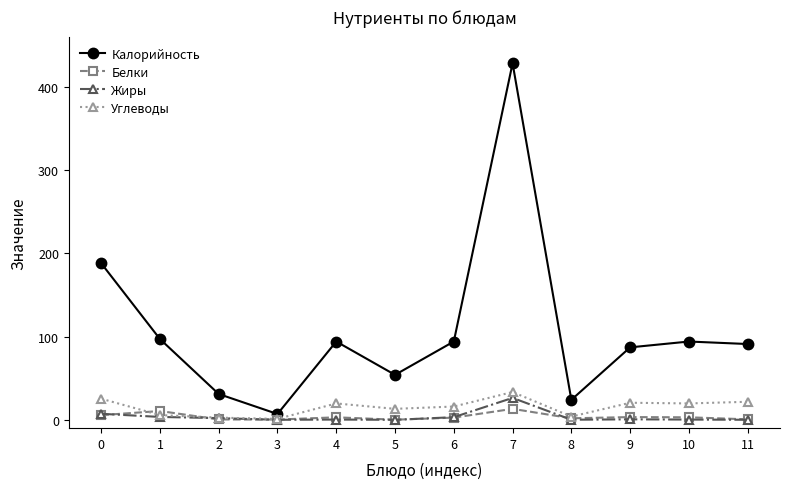

At which category does Калорийность reach its first local peak?

4